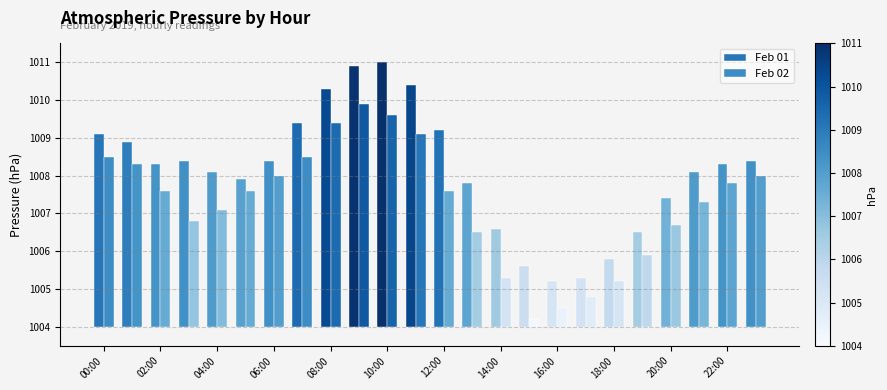

List the series in order of their peak value, lowest first.

Feb 02, Feb 01